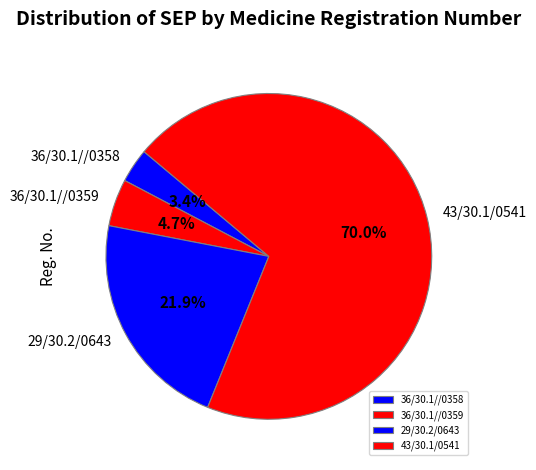

Is there a majority slice in this chart?

Yes